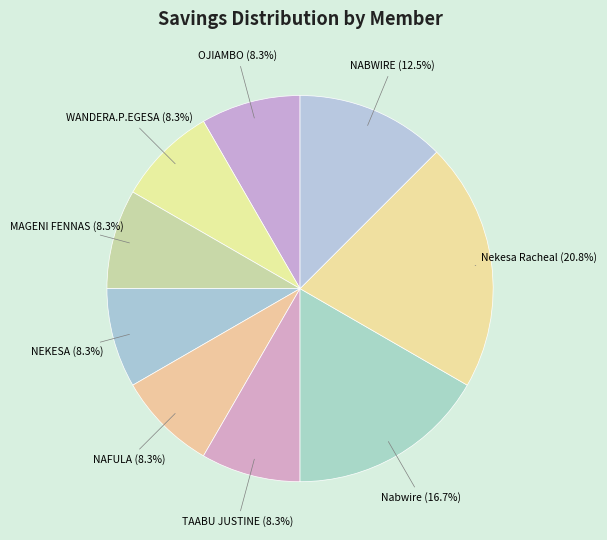

Count the number of slices in the pie.

9